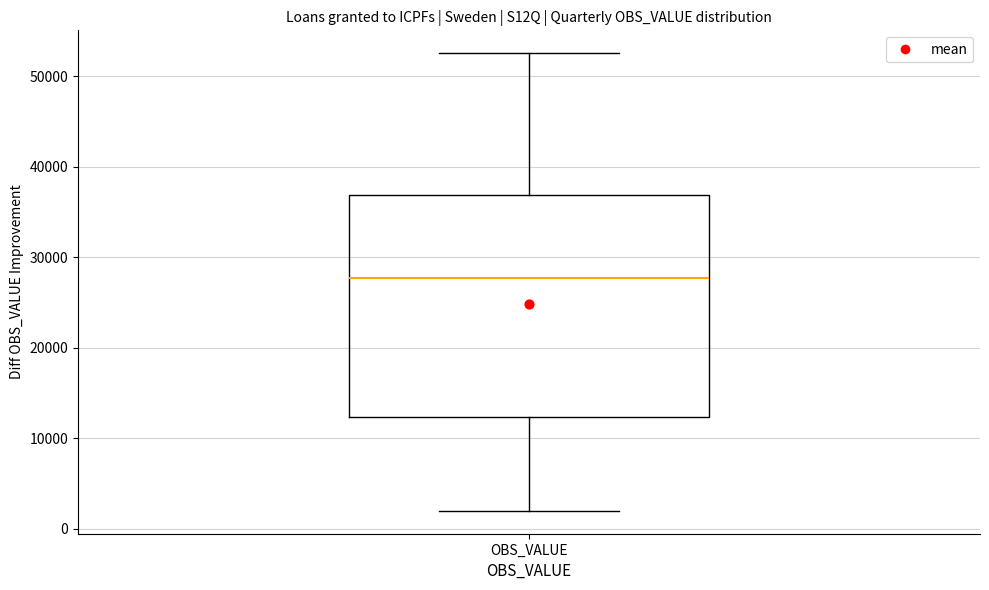

Where does the lower whisker of the box for OBS_VALUE end on the y-axis? The values are not printed on the chart, so give them approximately, as read against the axis.

2000